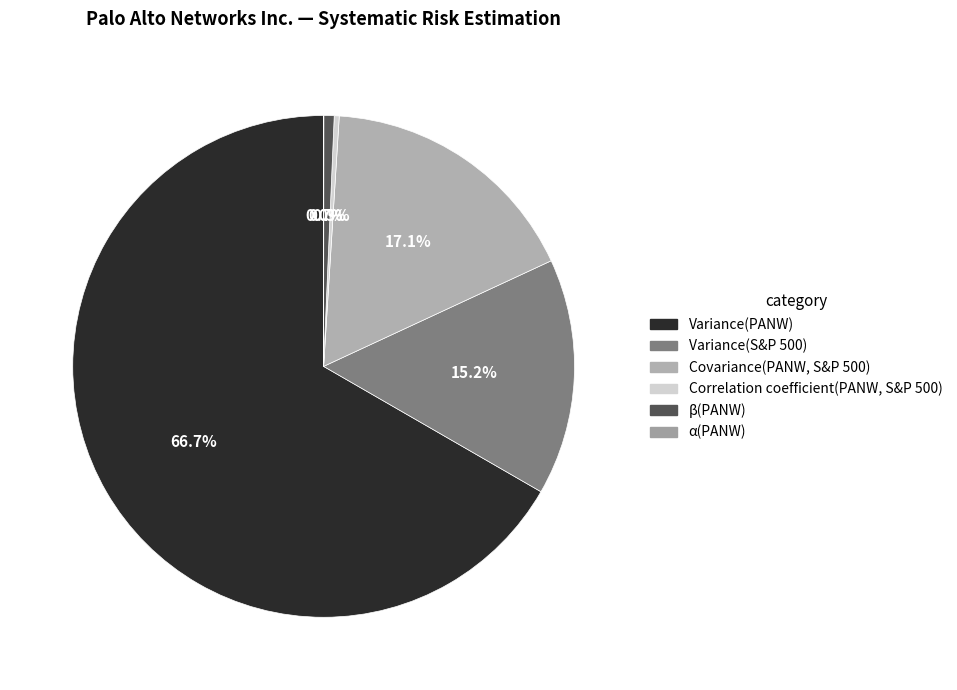

How many slices are in this pie chart?

6